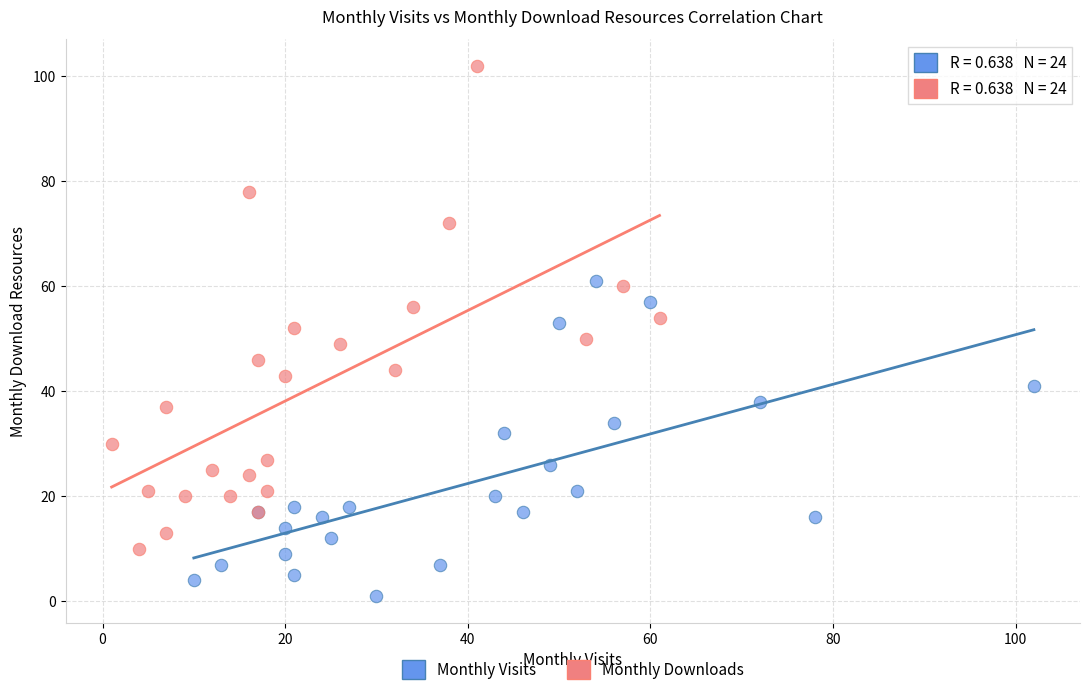

Which series has the widest spread of Y values?

Monthly Downloads